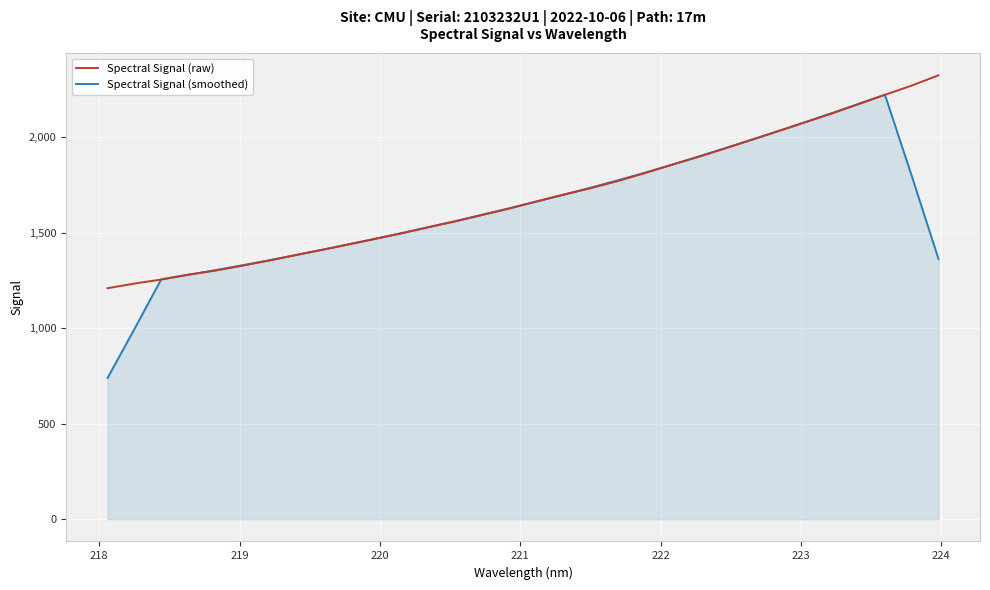

Which series has the largest range (max minus min)?

Spectral Signal (smoothed)